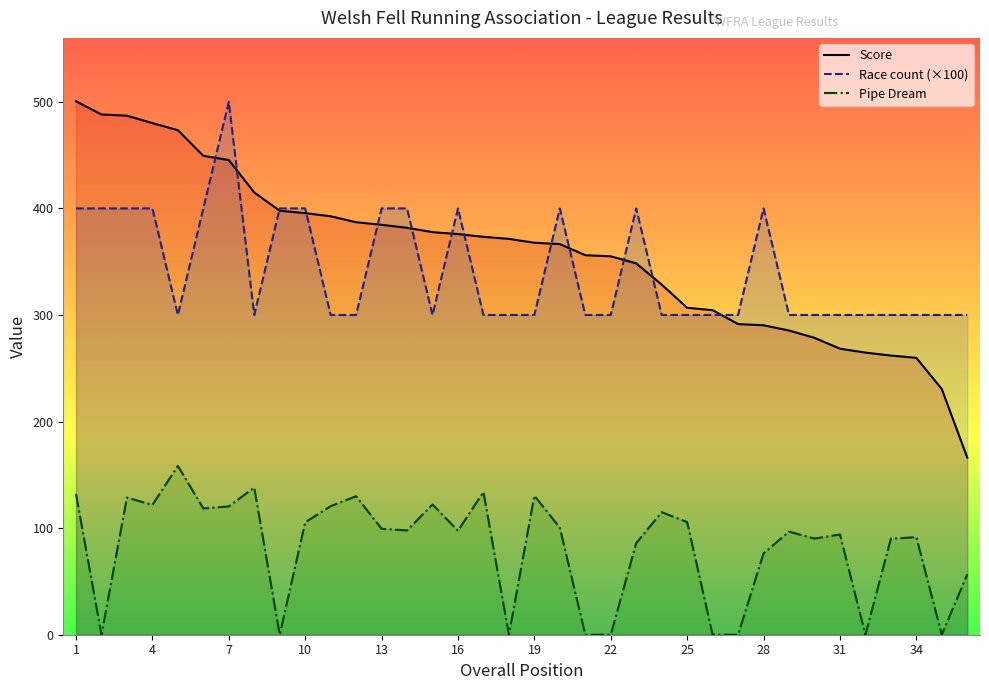

How many categories are shown in the chart?

36